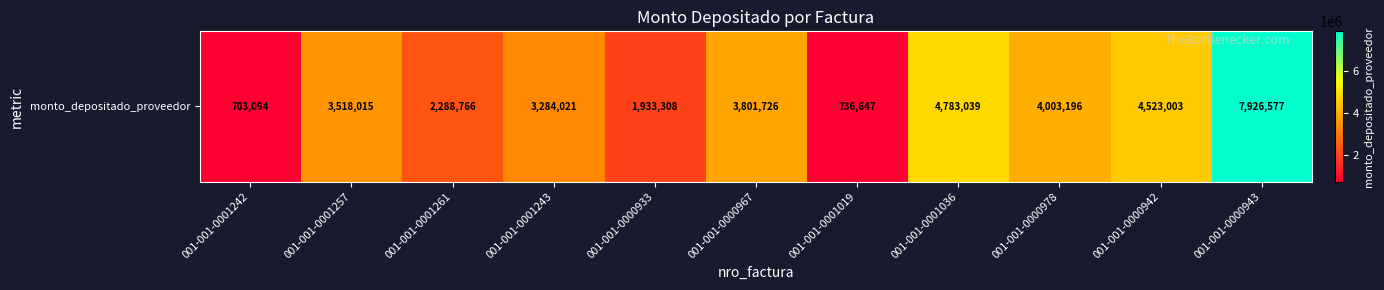

What value does the data have at 001-001-0000943, to the nearest 100?

7926600